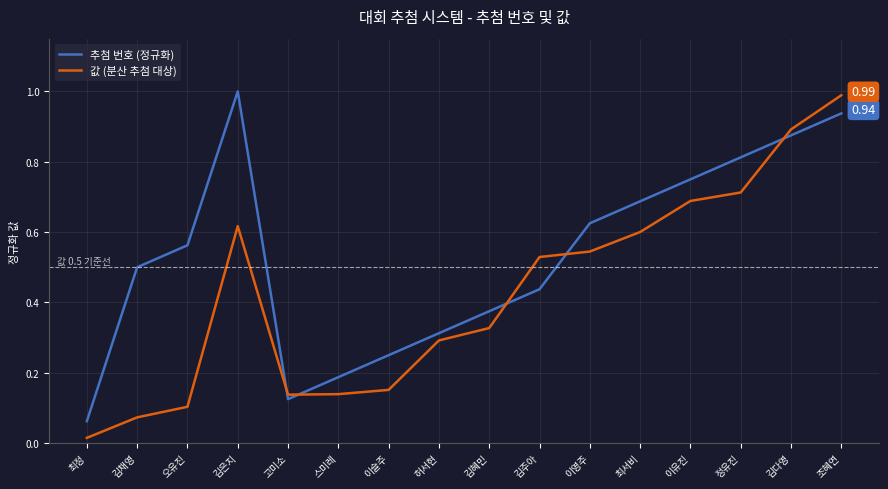

Which series changed the most between 이영주 and 정유진?

추첨 번호 (정규화)